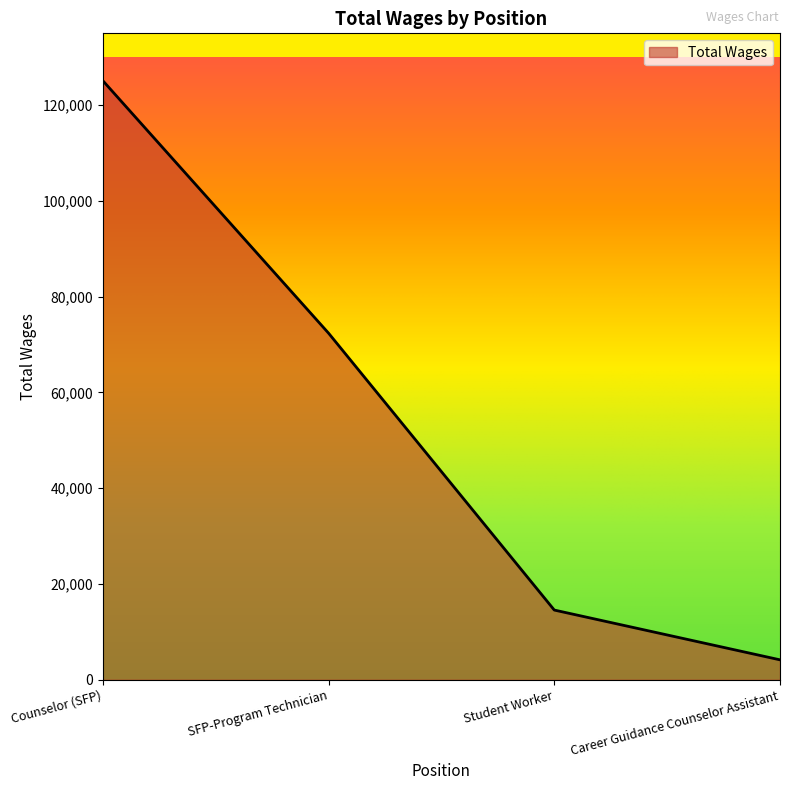

What is the change in value from Student Worker to Career Guidance Counselor Assistant?

-10396